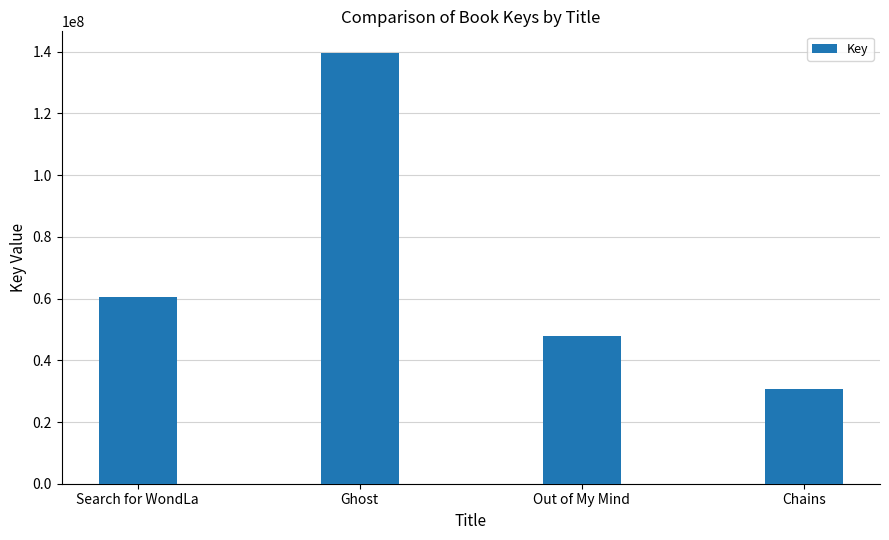

Rank the categories by value from lowest to highest.

Chains, Out of My Mind, Search for WondLa, Ghost